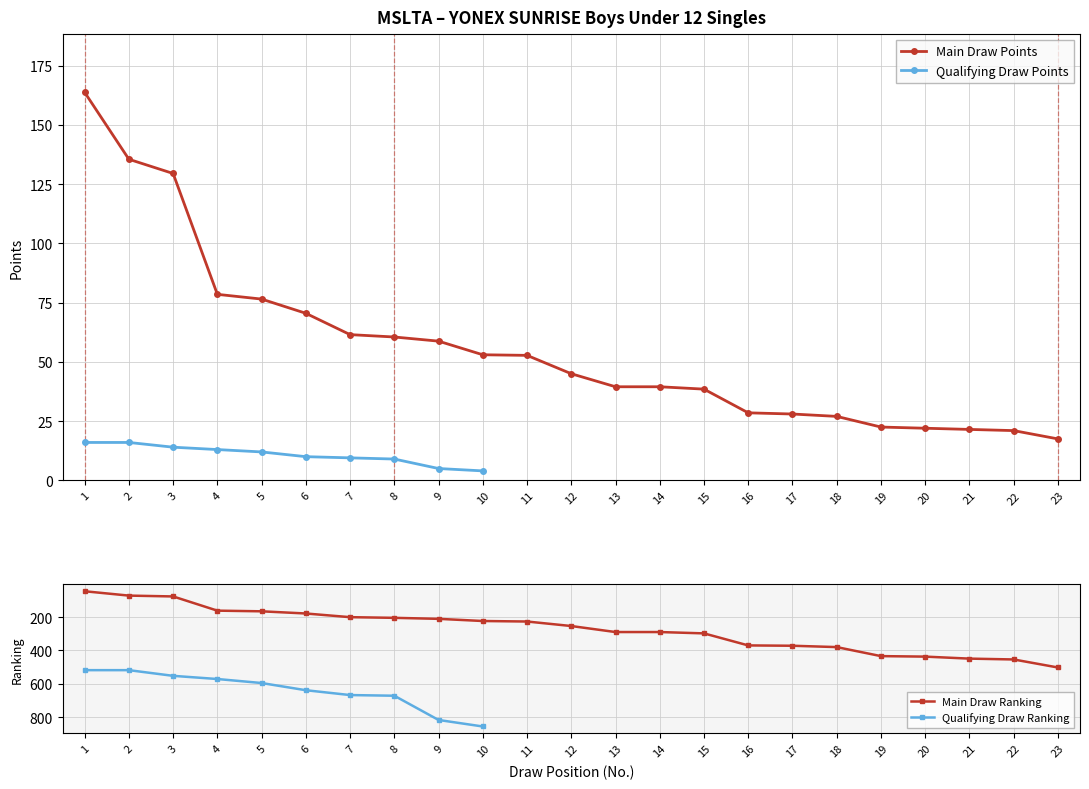

The Main Draw Ranking series shows 454 at 22. True or false?

True